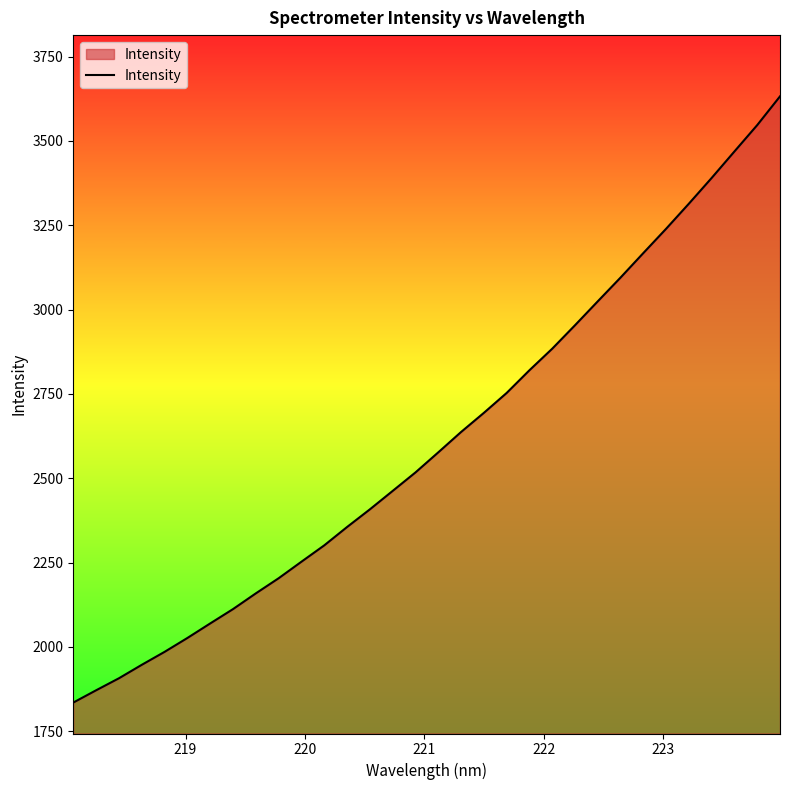

What is the smallest value displayed?

1834.8